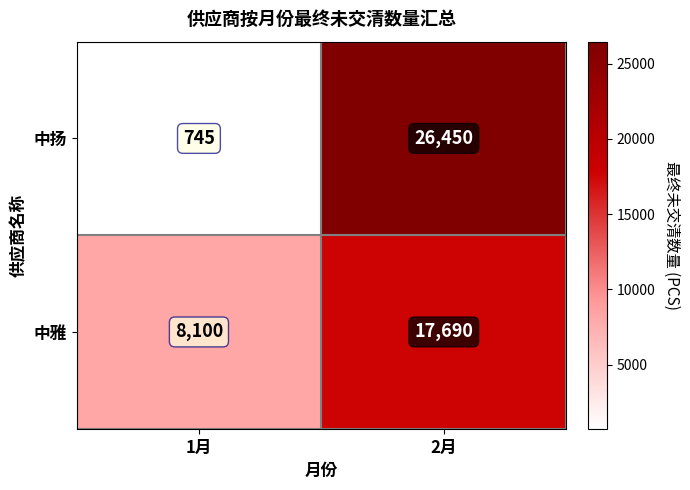

At which label is 中扬 closest to 13597?

1月